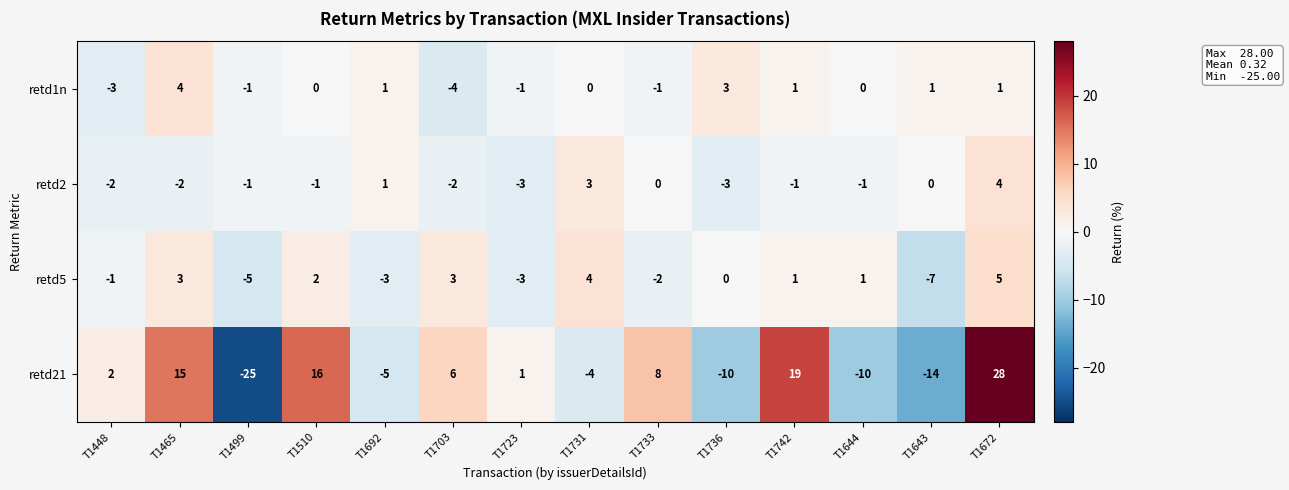

At how many categories does at least one series exceed 10?

4